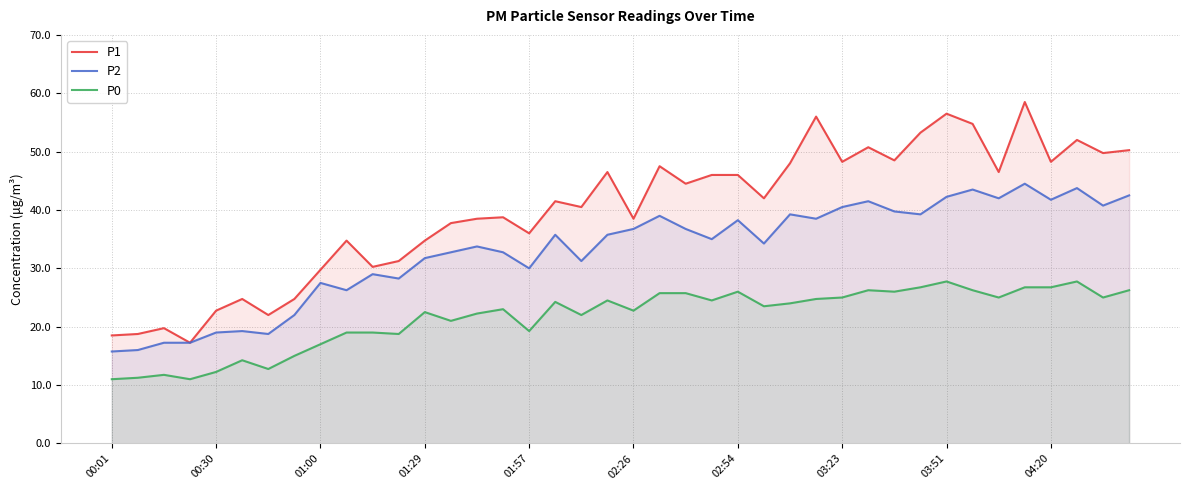

Reading left to right, what are all the values shown in this chart?

P1: 18.5	18.8	19.8	17.2	22.8	24.8	22.0	24.8	29.8	34.8	30.2	31.2	34.8	37.8	38.5	38.8	36.0	41.5	40.5	46.5	38.5	47.5	44.5	46.0	46.0	42.0	48.0	56.0	48.2	50.8	48.5	53.2	56.5	54.8	46.5	58.5	48.2	52.0	49.8	50.2
P2: 15.8	16.0	17.2	17.2	19.0	19.2	18.8	22.0	27.5	26.2	29.0	28.2	31.8	32.8	33.8	32.8	30.0	35.8	31.2	35.8	36.8	39.0	36.8	35.0	38.2	34.2	39.2	38.5	40.5	41.5	39.8	39.2	42.2	43.5	42.0	44.5	41.8	43.8	40.8	42.5
P0: 11.0	11.2	11.8	11.0	12.2	14.2	12.8	15.0	17.0	19.0	19.0	18.8	22.5	21.0	22.2	23.0	19.2	24.2	22.0	24.5	22.8	25.8	25.8	24.5	26.0	23.5	24.0	24.8	25.0	26.2	26.0	26.8	27.8	26.2	25.0	26.8	26.8	27.8	25.0	26.2